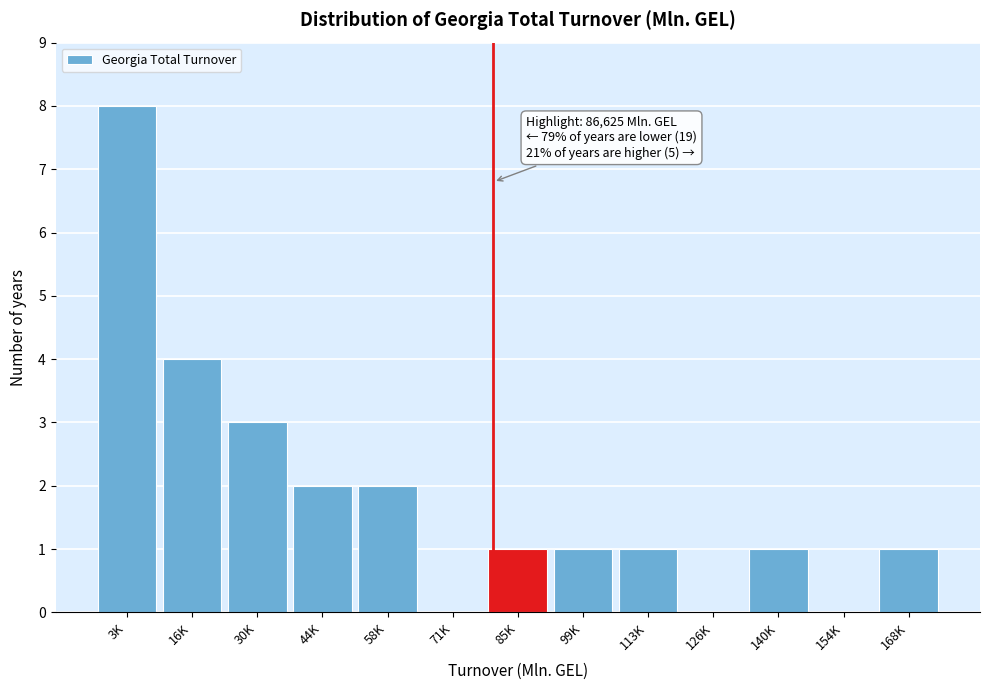

Reading left to right, what are all the values shown in this chart?

3K=8	16K=4	30K=3	44K=2	58K=2	71K=0	85K=1	99K=1	113K=1	126K=0	140K=1	154K=0	168K=1